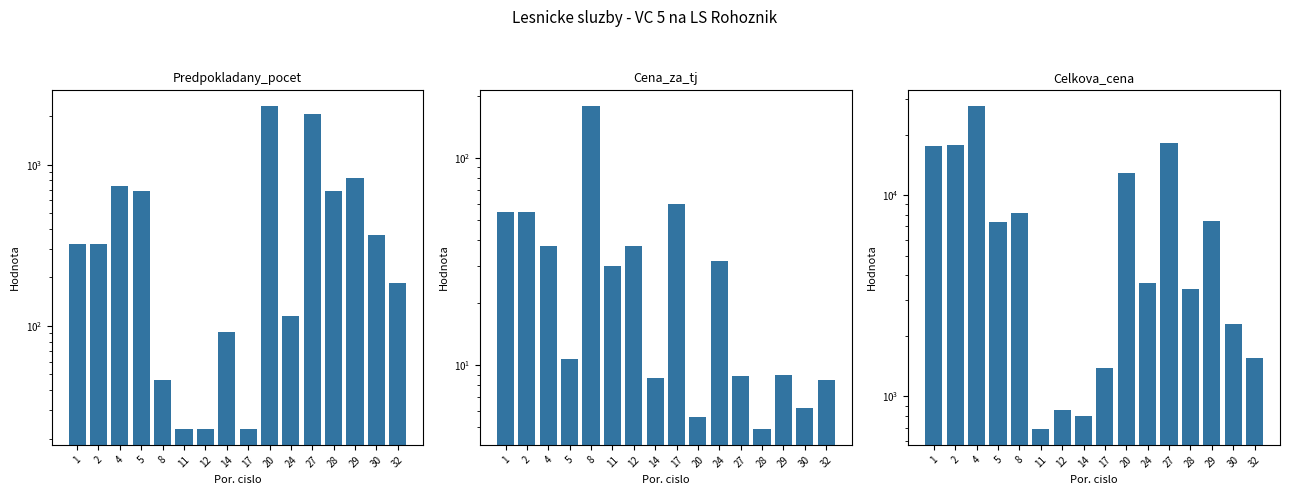

Which series has the largest total across all categories?

Celkova_cena